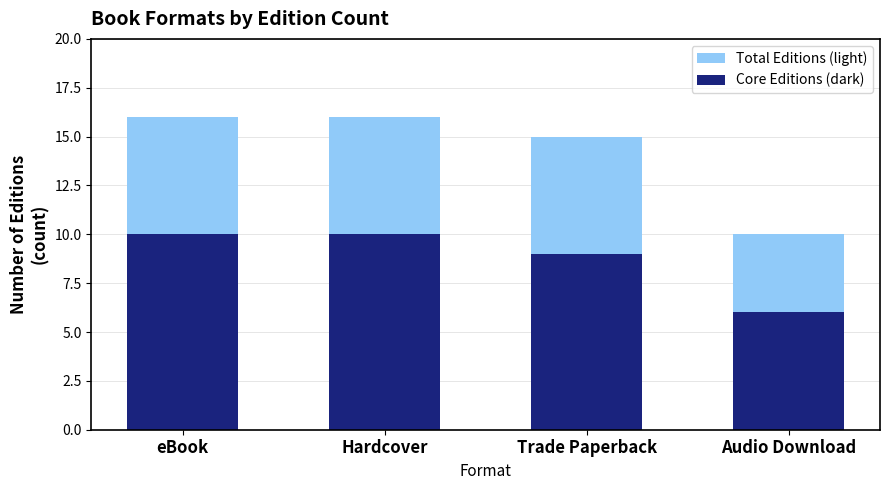

How many Total Editions (light) values are between 15 and 16?

3